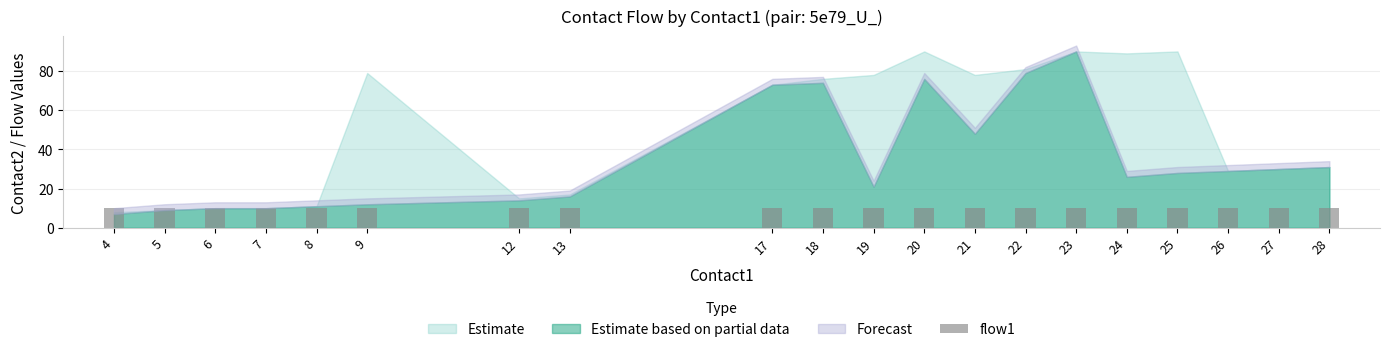

The value of contact2_mid at 27 is 41. True or false?

False